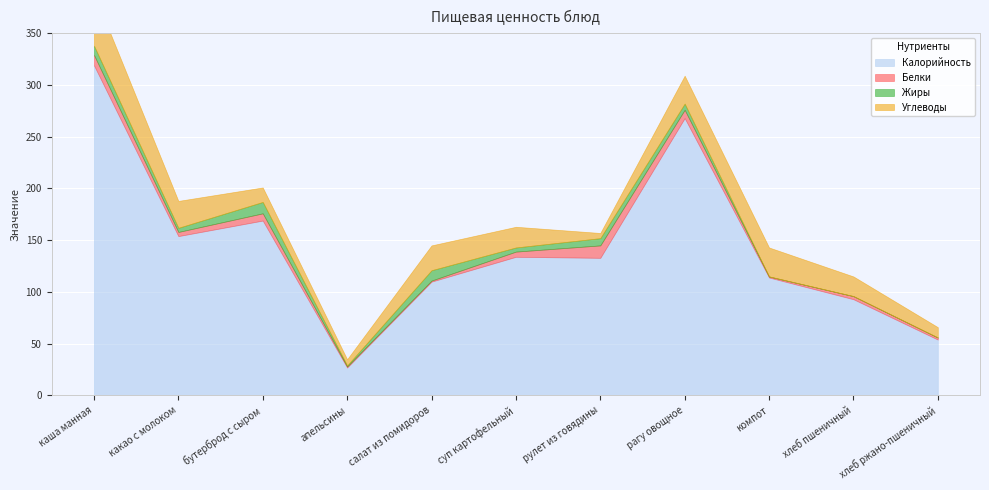

True or false: Углеводы and Калорийность intersect in this chart.

False